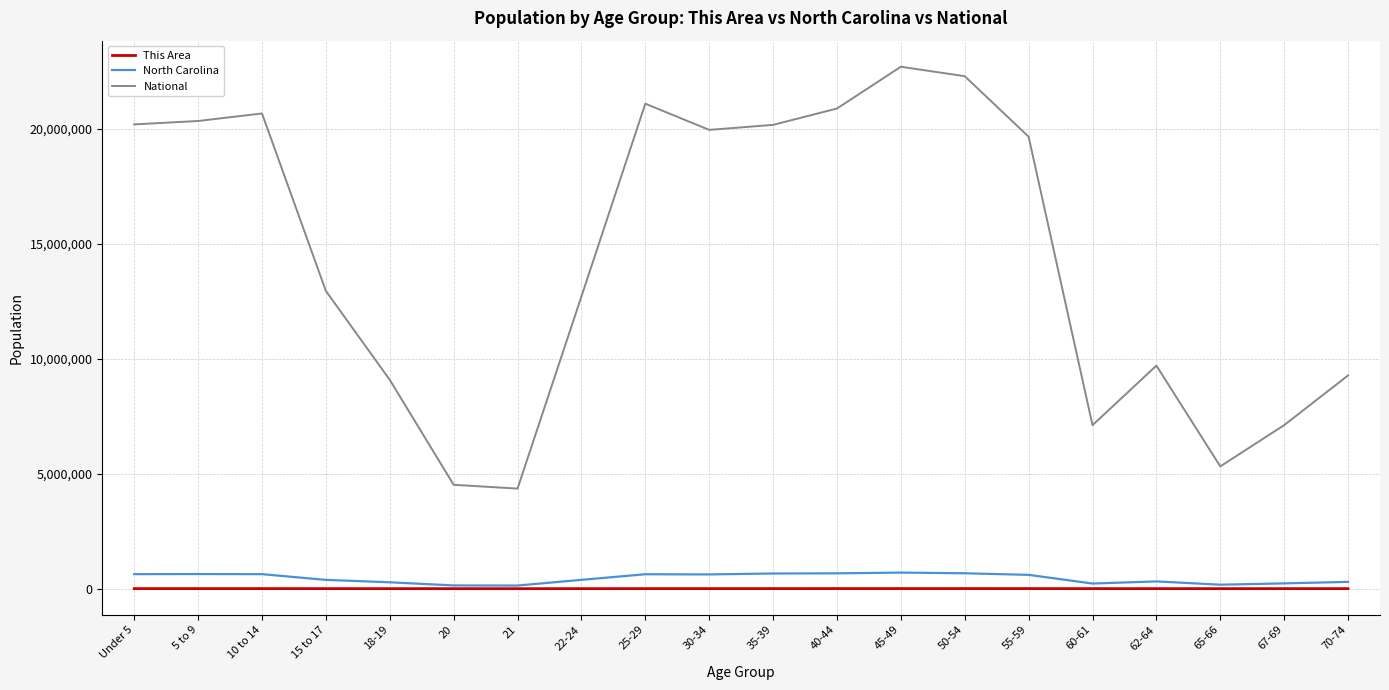

True or false: National and North Carolina intersect in this chart.

False